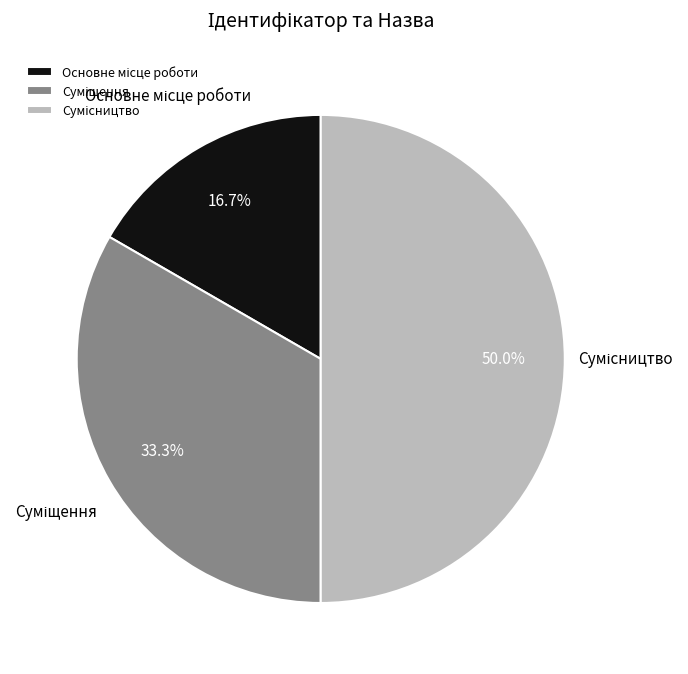

Count the number of slices in the pie.

3